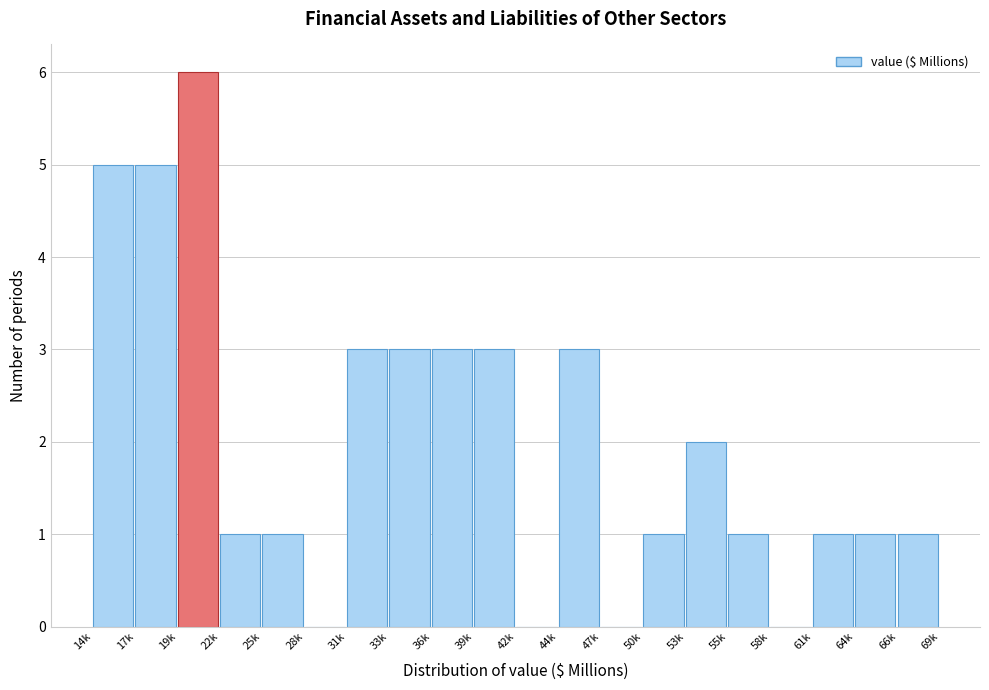

Reading left to right, extract all data points from this chart.

14k=5	17k=5	19k=6	22k=1	25k=1	28k=0	31k=3	33k=3	36k=3	39k=3	42k=0	44k=3	47k=0	50k=1	53k=2	55k=1	58k=0	61k=1	64k=1	66k=1